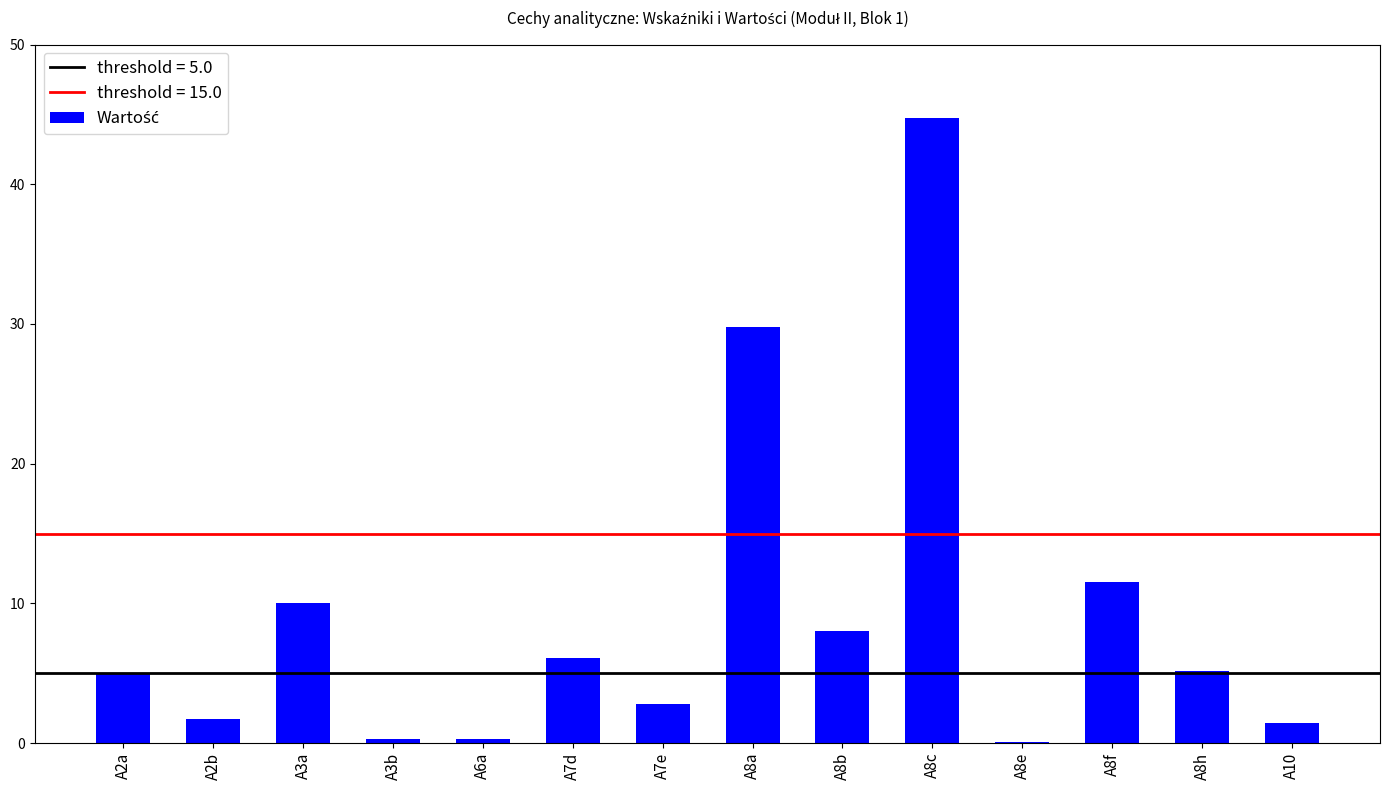

What is the greatest value displayed?

44.8